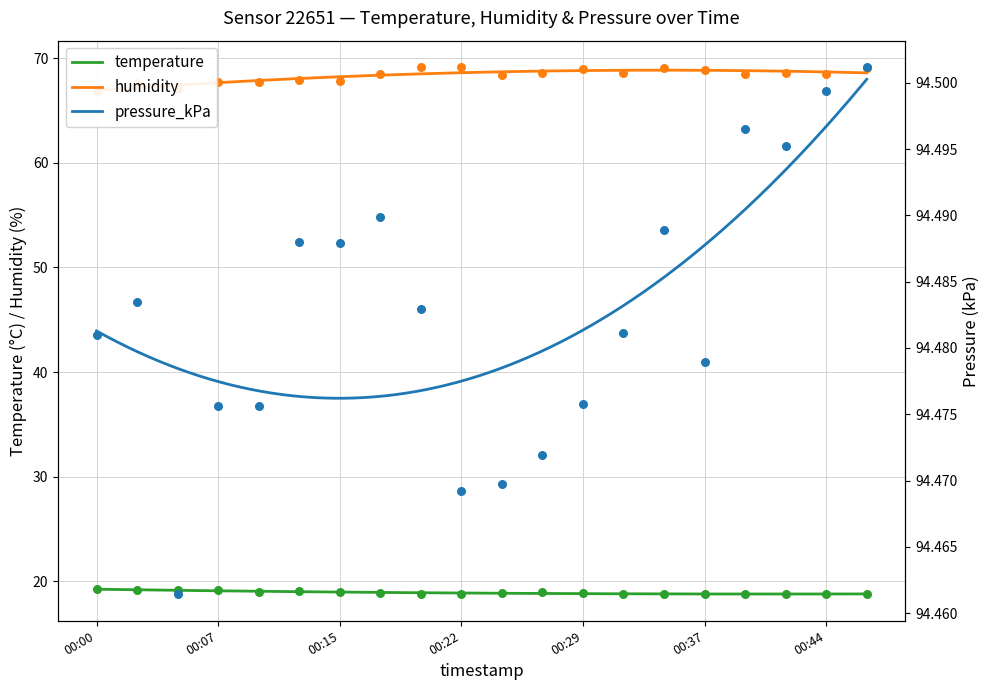

Which series reaches the maximum Y coordinate?

pressure_kPa